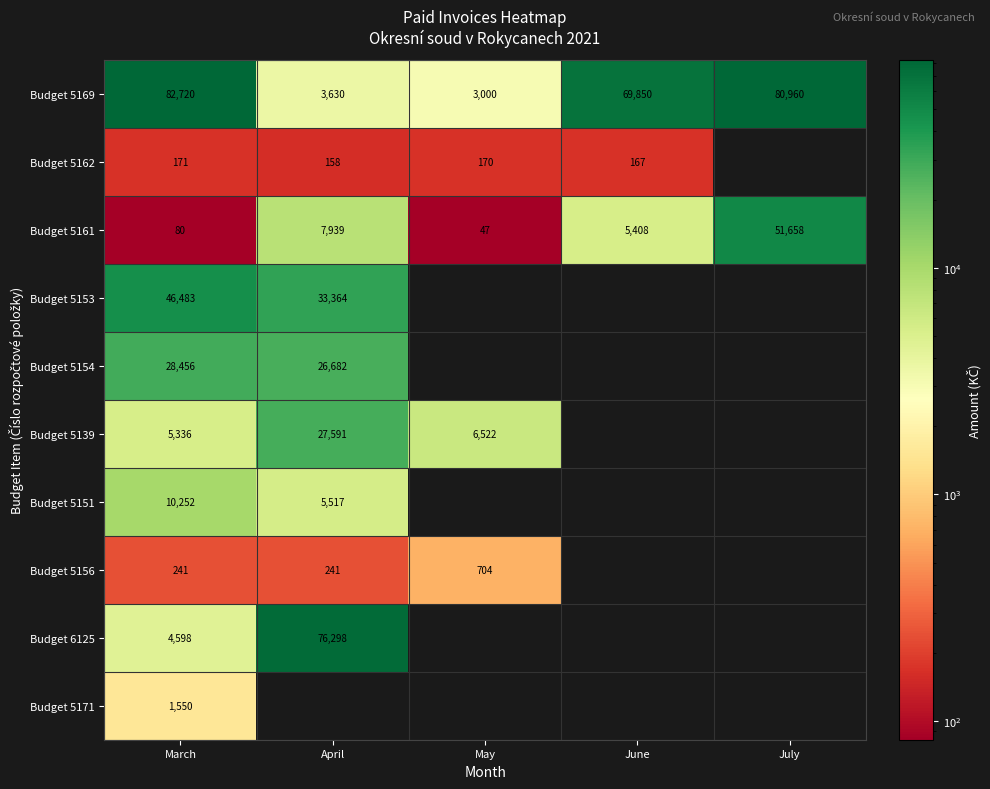

Which has a higher value, July or March?

March